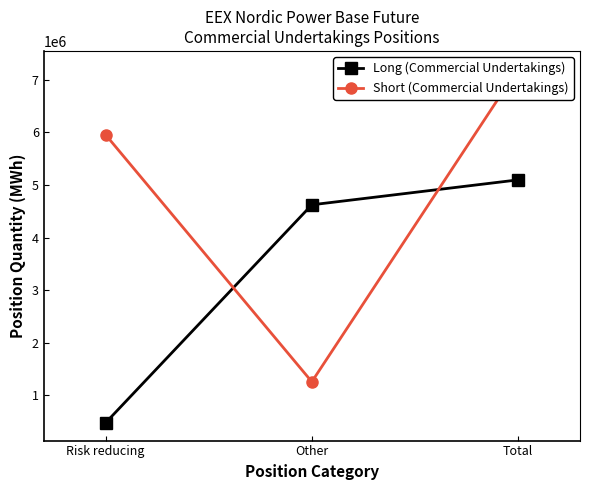

Rank the series at Risk reducing from lowest to highest value.

Long (Commercial Undertakings), Short (Commercial Undertakings)